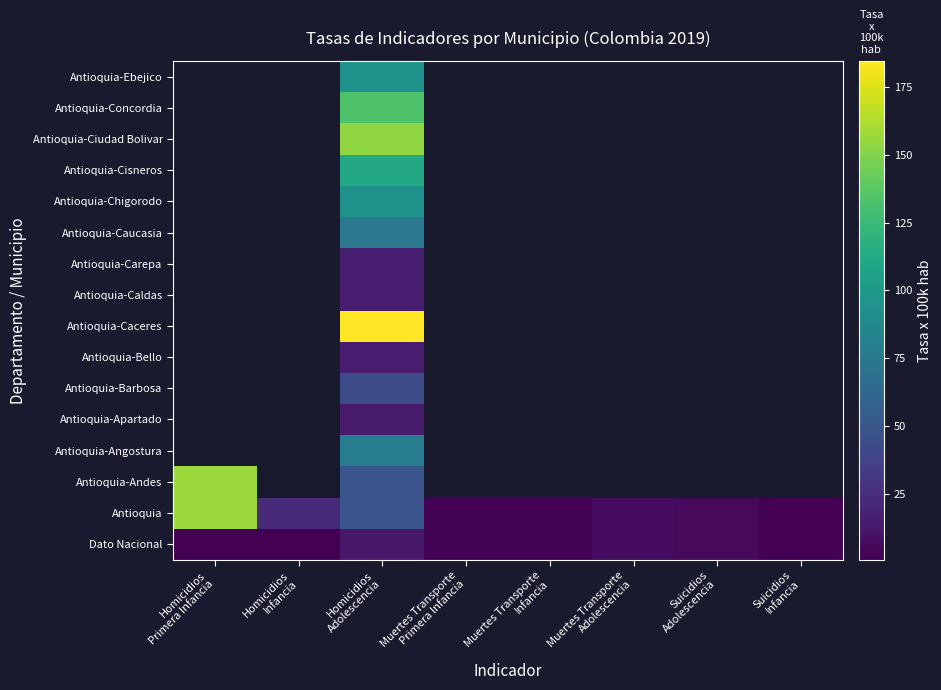

Rank the series by their average value, from highest to lowest.

Antioquia, Antioquia-Andes, Antioquia-Angostura, Antioquia-Apartado, Antioquia-Barbosa, Antioquia-Bello, Antioquia-Caceres, Antioquia-Caldas, Antioquia-Carepa, Antioquia-Caucasia, Antioquia-Chigorodo, Antioquia-Cisneros, Antioquia-Ciudad Bolivar, Antioquia-Concordia, Antioquia-Ebejico, Dato Nacional